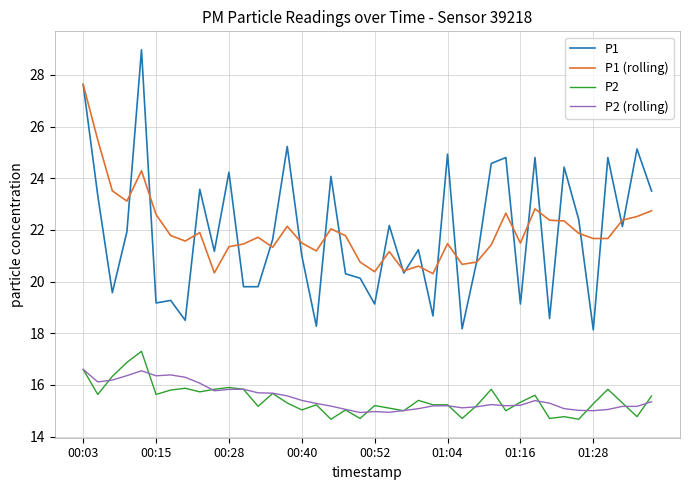

What is the minimum value for P1 (rolling)?

20.3